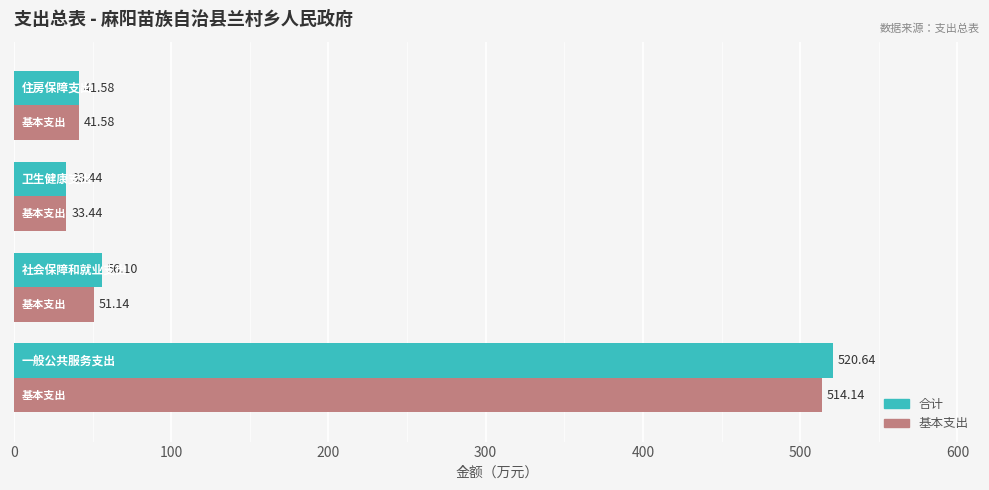

At how many categories does at least one series exceed 38?

3